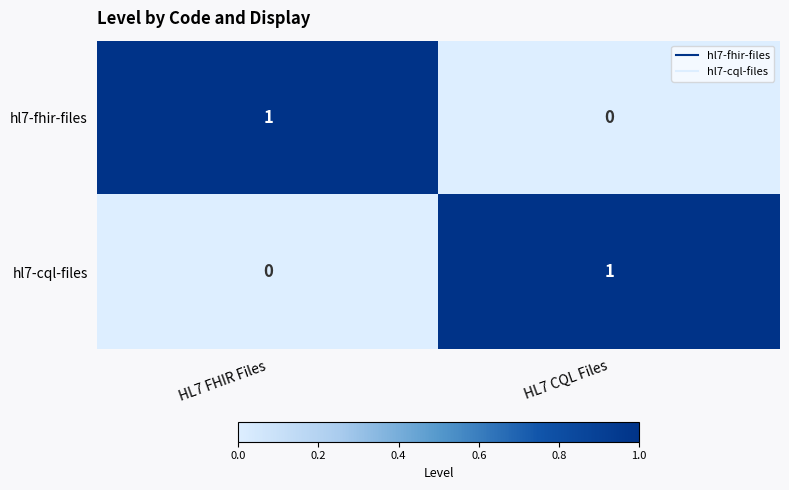

The hl7-cql-files series shows 0 at HL7 FHIR Files. True or false?

True